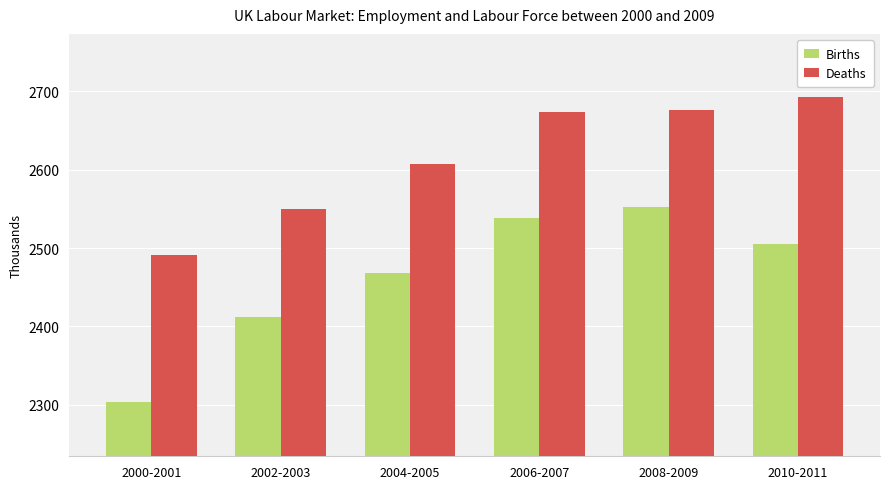

What is the value of the Deaths bar at the 6th from the left?

2692.8